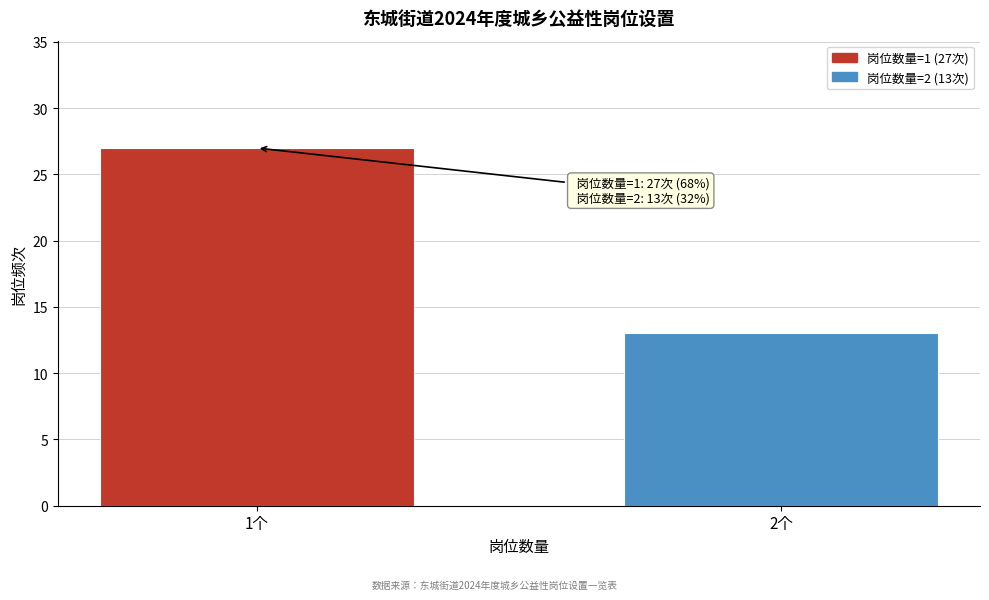

Reading left to right, extract all data points from this chart.

1个=27	2个=13